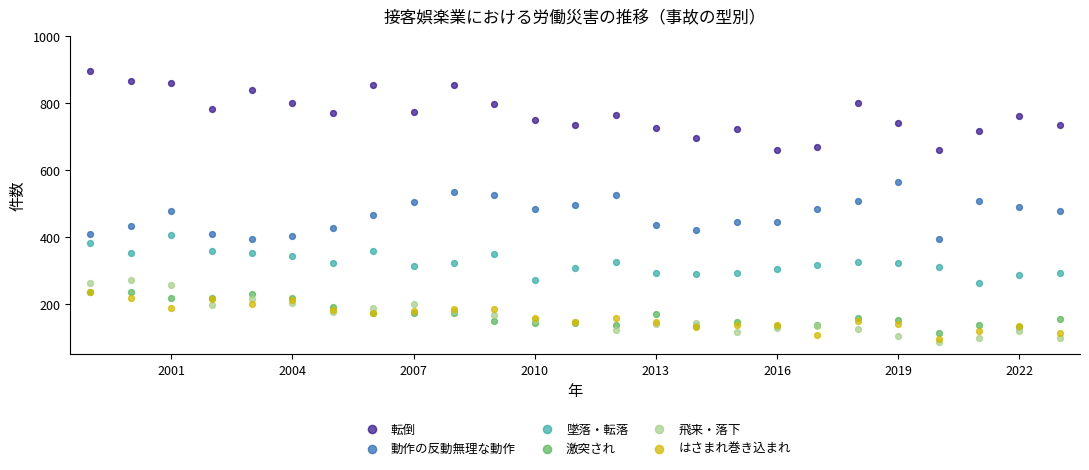

What are all the series names shown in the legend?

転倒, 動作の反動無理な動作, 墜落・転落, 激突され, 飛来・落下, はさまれ巻き込まれ